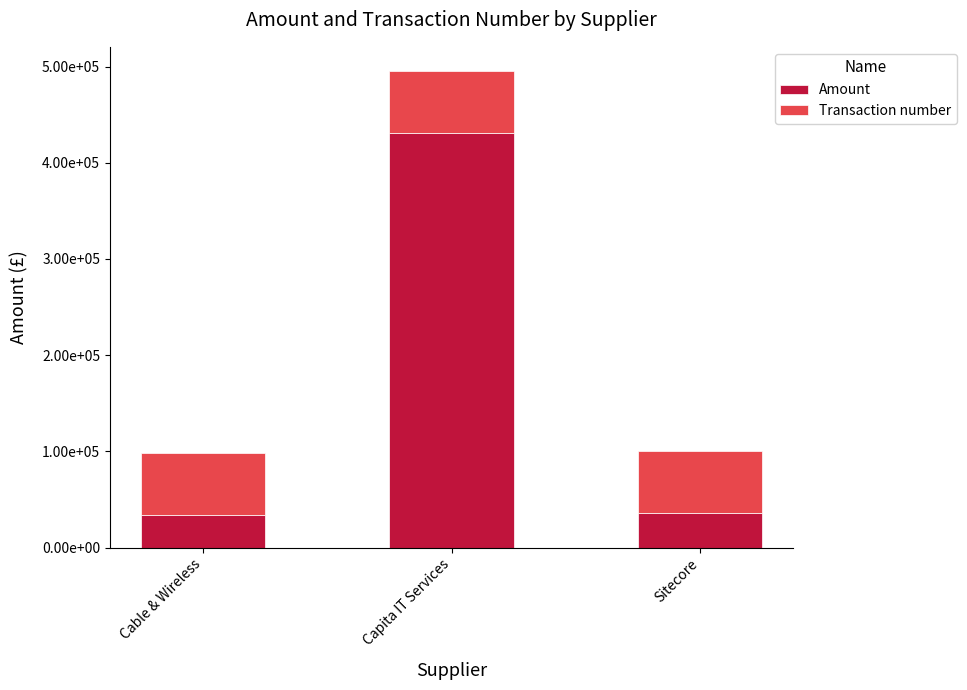

What are all the series names shown in the legend?

Amount, Transaction number